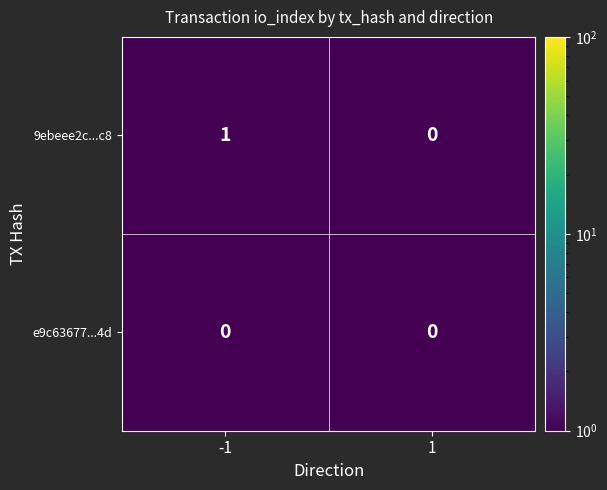

Which series has the largest total across all categories?

9ebeee2c...c8